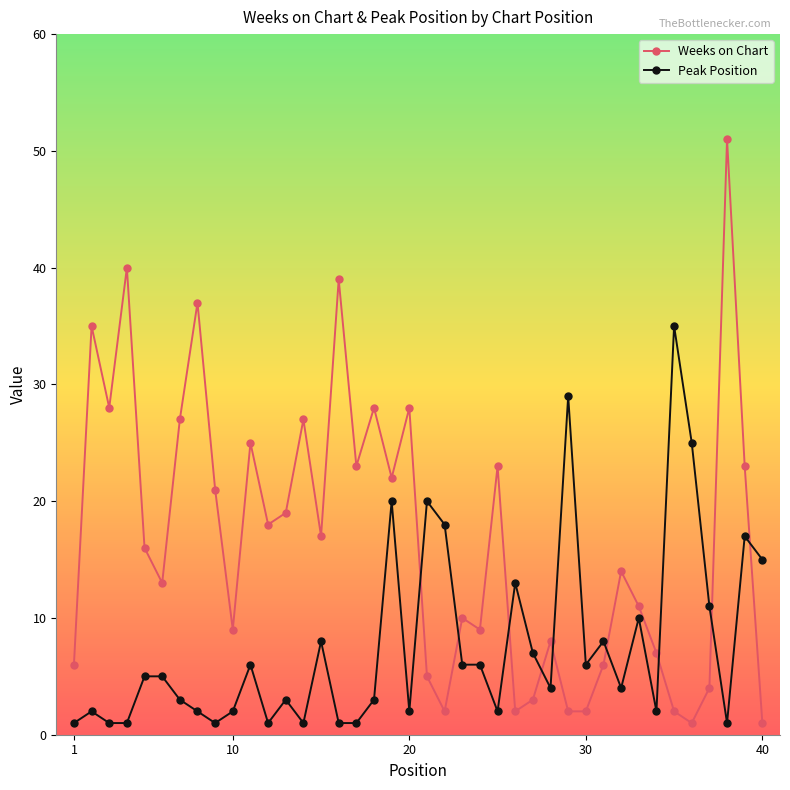

What is the average value of the Peak Position series?

8